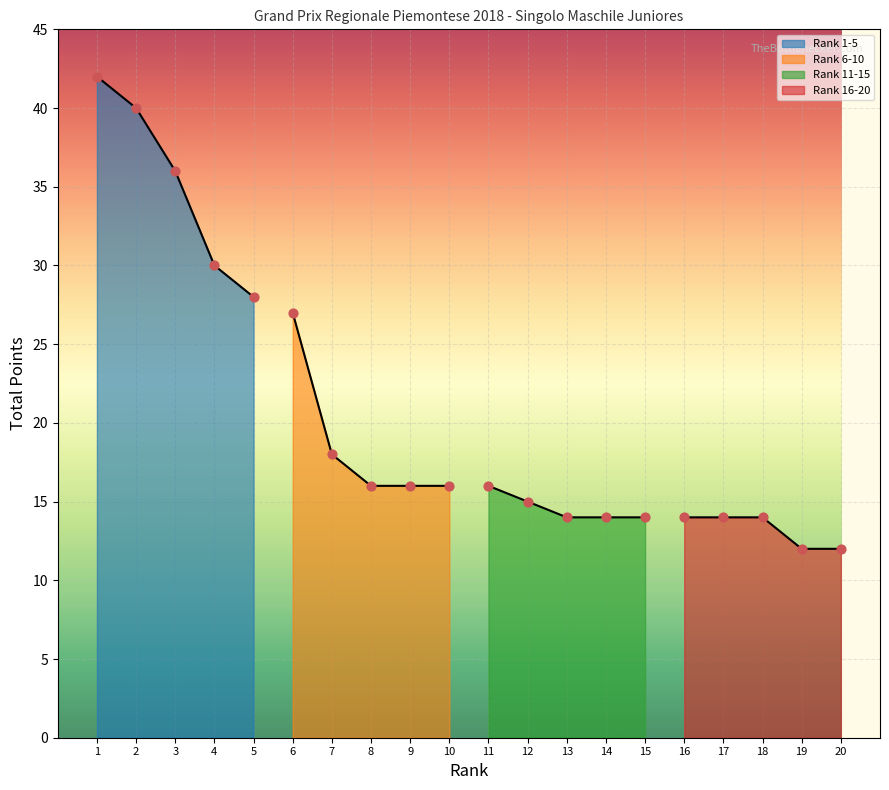

Which series reaches the maximum Y coordinate?

Rank 1-5